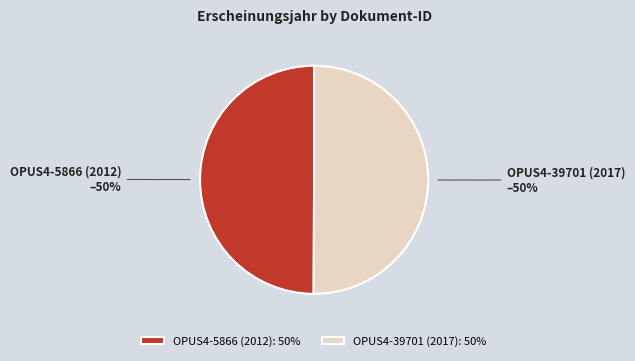

Is the sum of OPUS4-5866 (2012) and OPUS4-39701 (2017) greater than half?

Yes